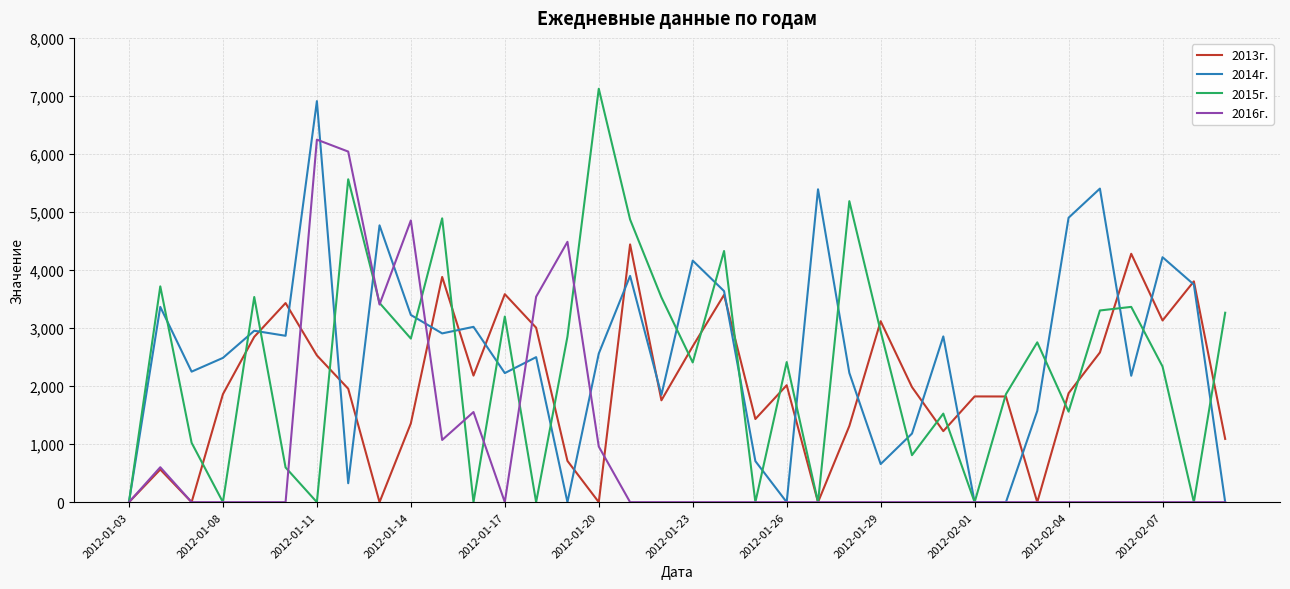

What is the greatest value displayed?

7124